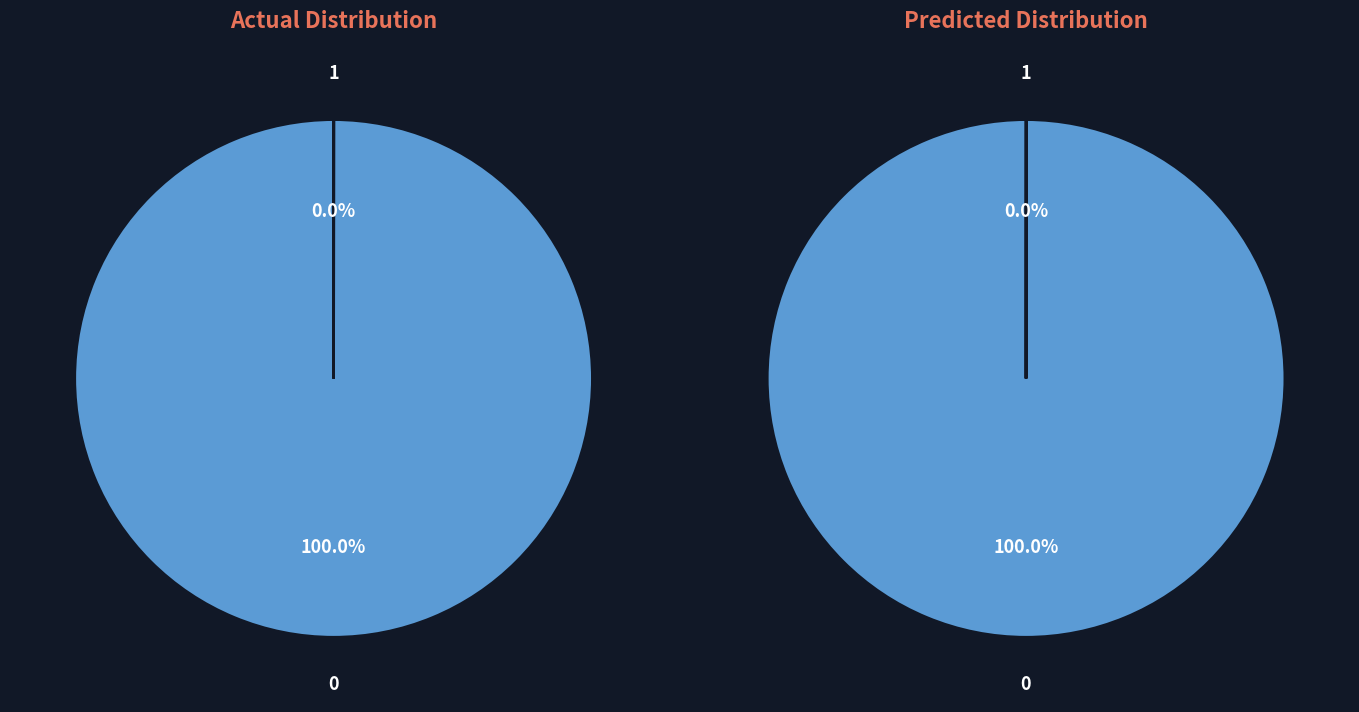

Does 111380 represent more than half of the total?

No